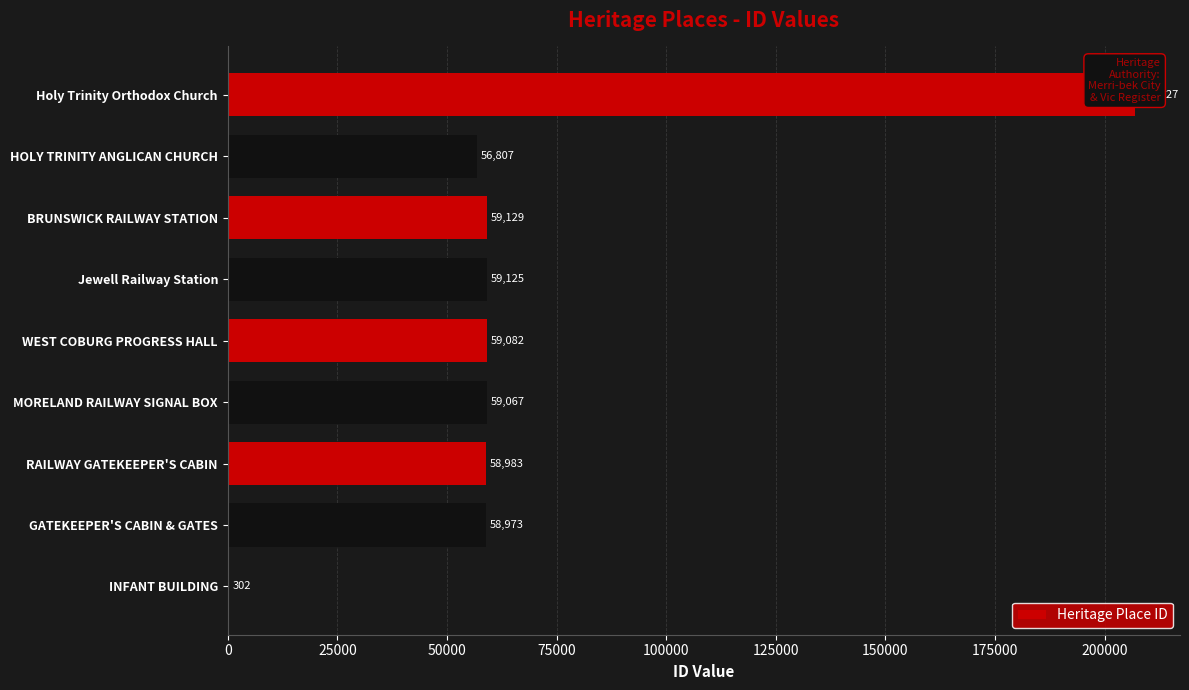

Reading left to right, list all the values displayed in this chart.

302	58973	58983	59067	59082	59125	59129	56807	206827